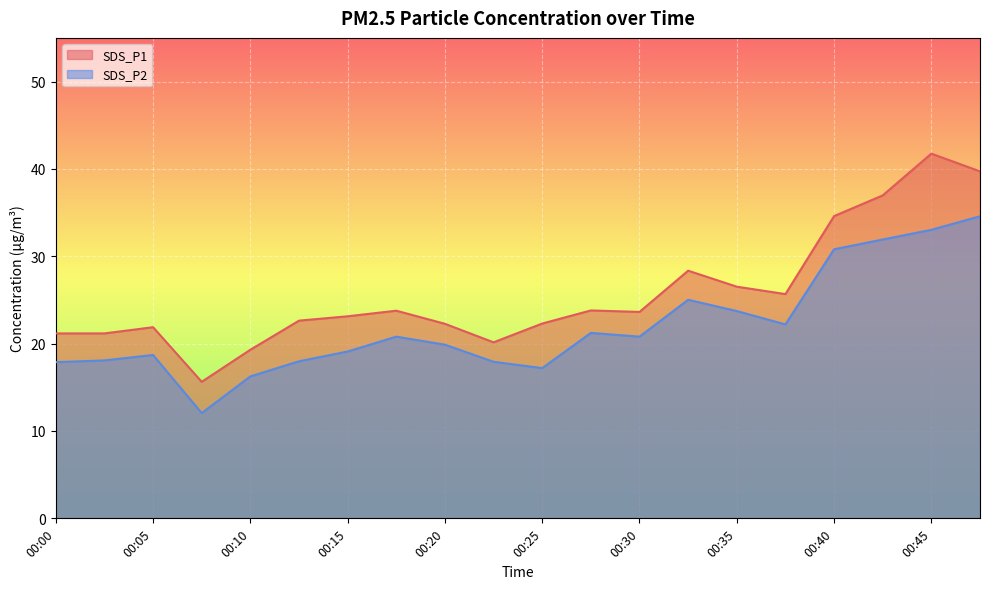

What is the value of the SDS_P1 point at the 20th from the left?

39.7